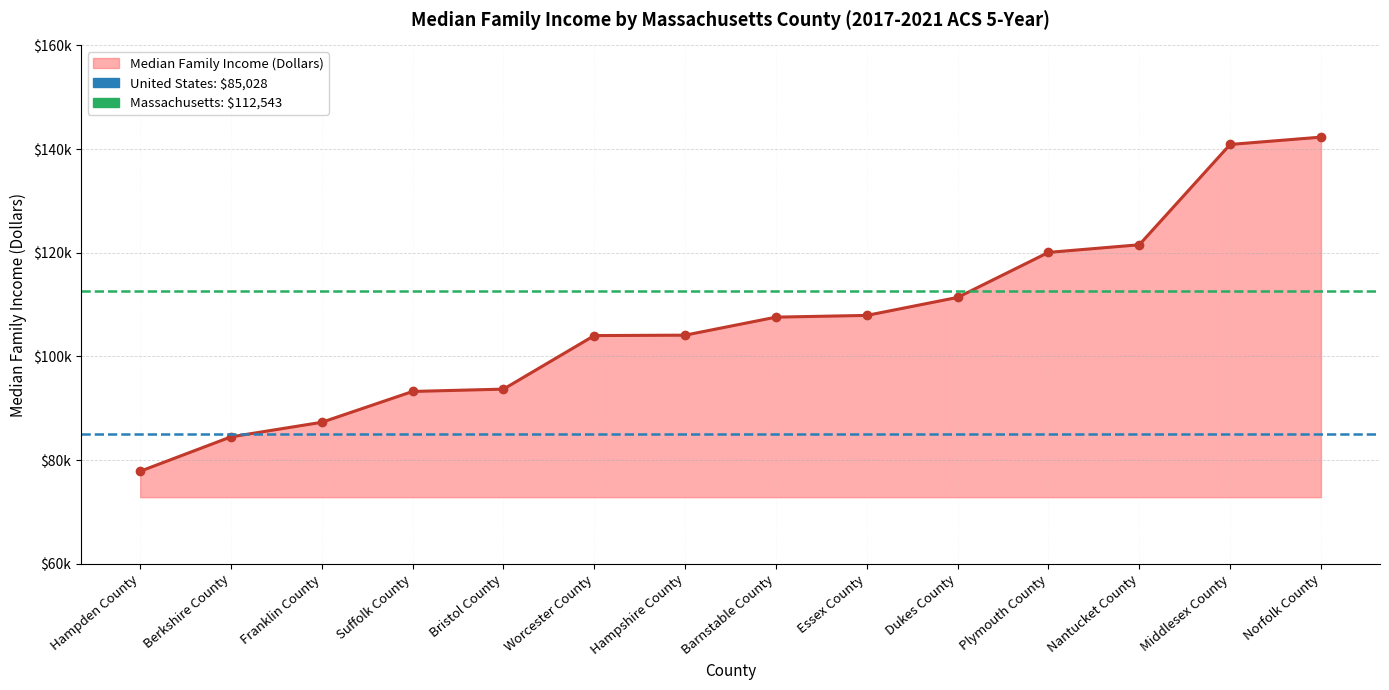

True or false: Massachusetts Avg: $112,543 has a value of 112543 at Berkshire County.

True